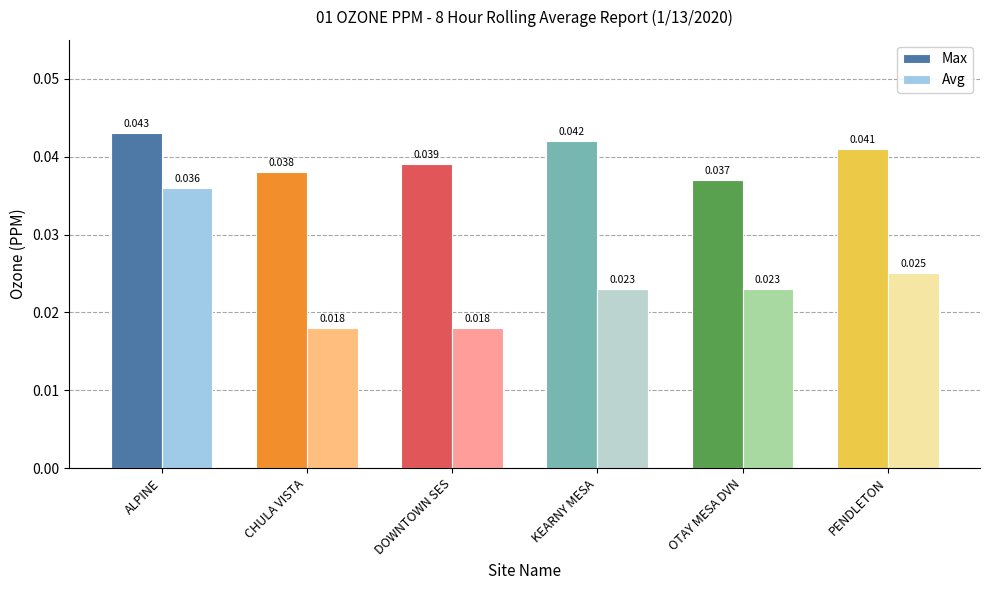

Which series has the largest total across all categories?

Max